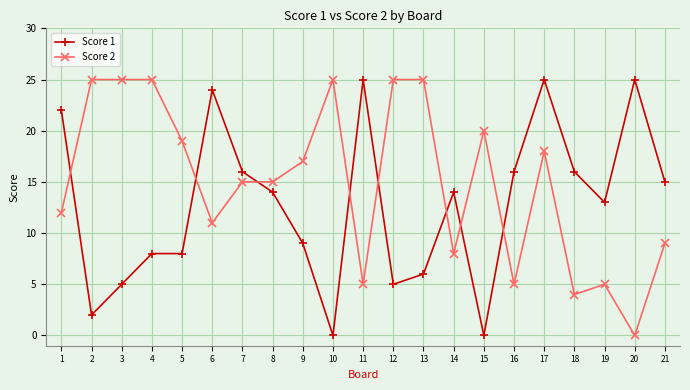

Reading left to right, what are all the values shown in this chart?

Score 1: 22	2	5	8	8	24	16	14	9	0	25	5	6	14	0	16	25	16	13	25	15
Score 2: 12	25	25	25	19	11	15	15	17	25	5	25	25	8	20	5	18	4	5	0	9